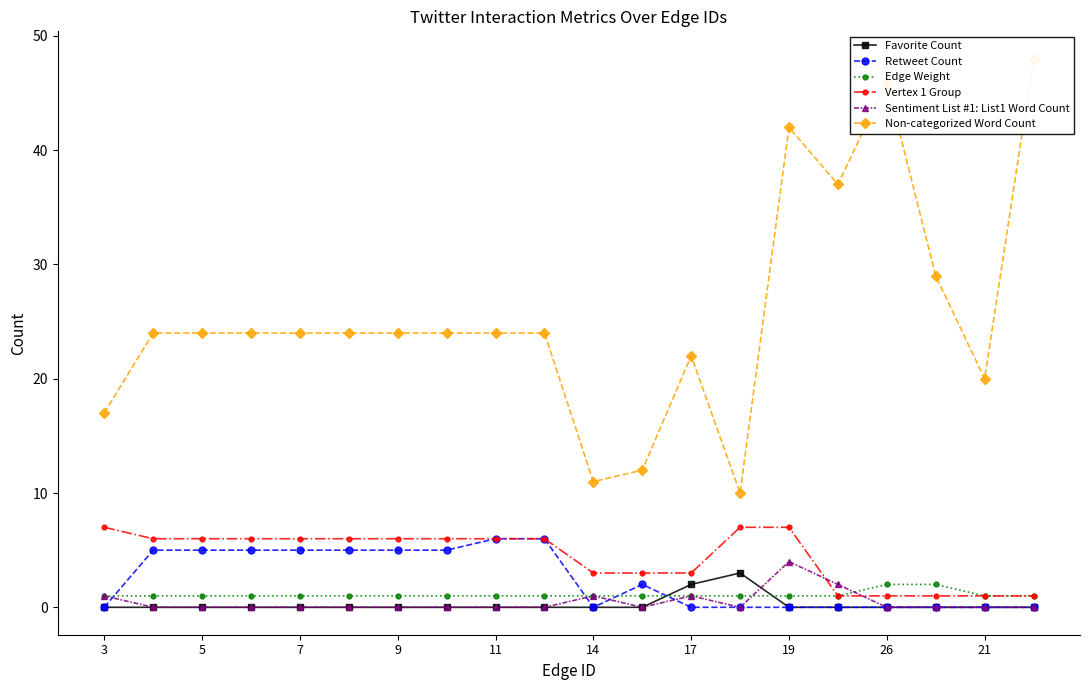

What is the sum of all Retweet Count values?

49